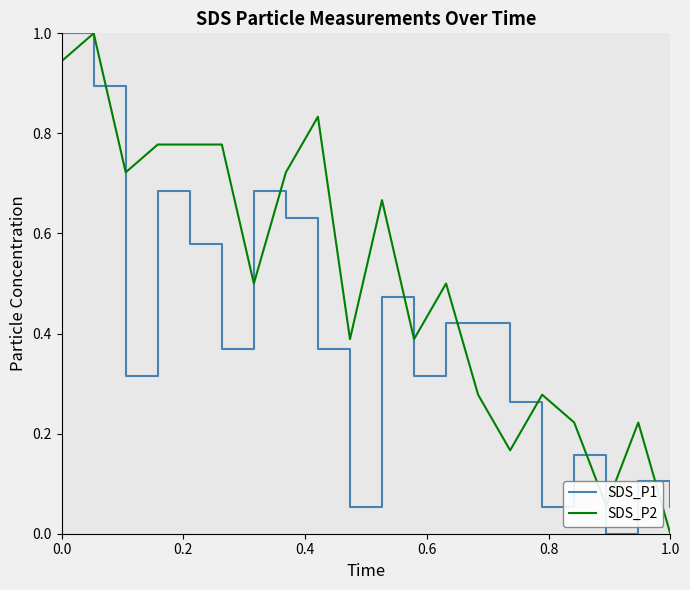

Rank the series by their average value, from lowest to highest.

SDS_P1, SDS_P2